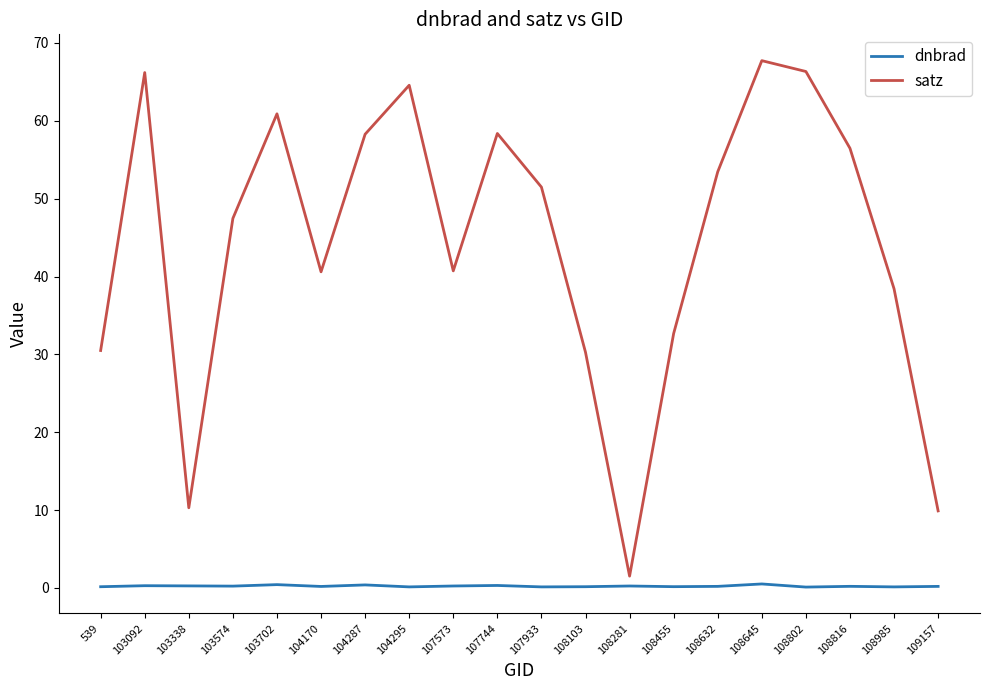

How many values in the satz series are below 51?

10